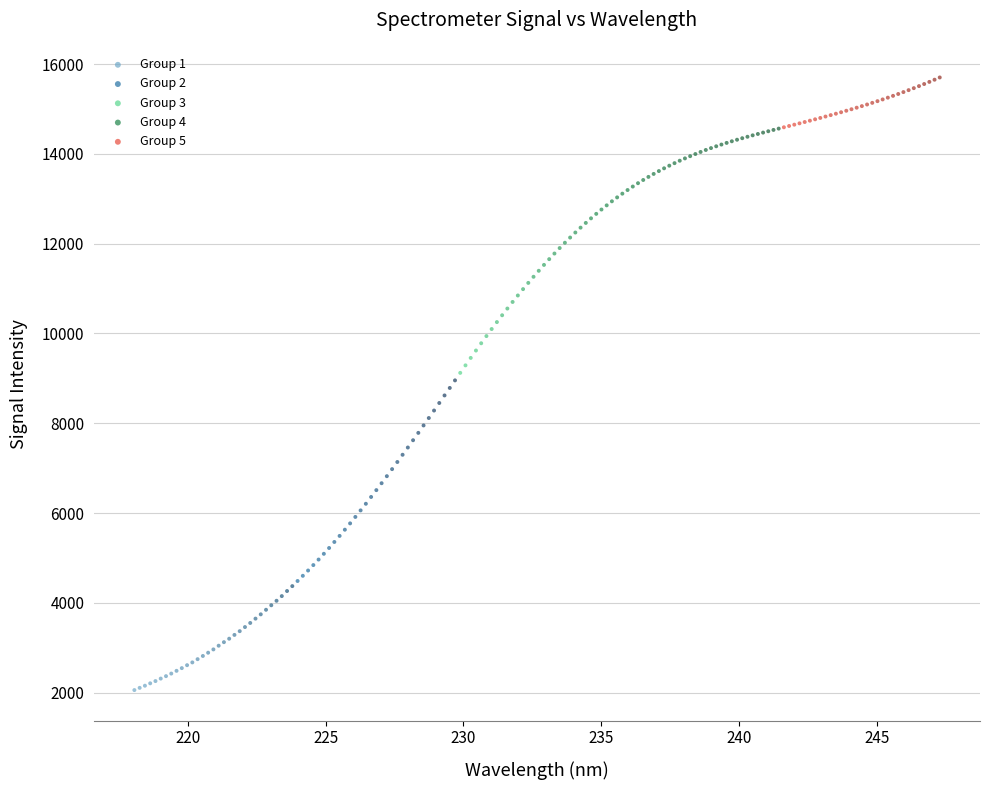

What are all the series names shown in the legend?

Group 1, Group 2, Group 3, Group 4, Group 5